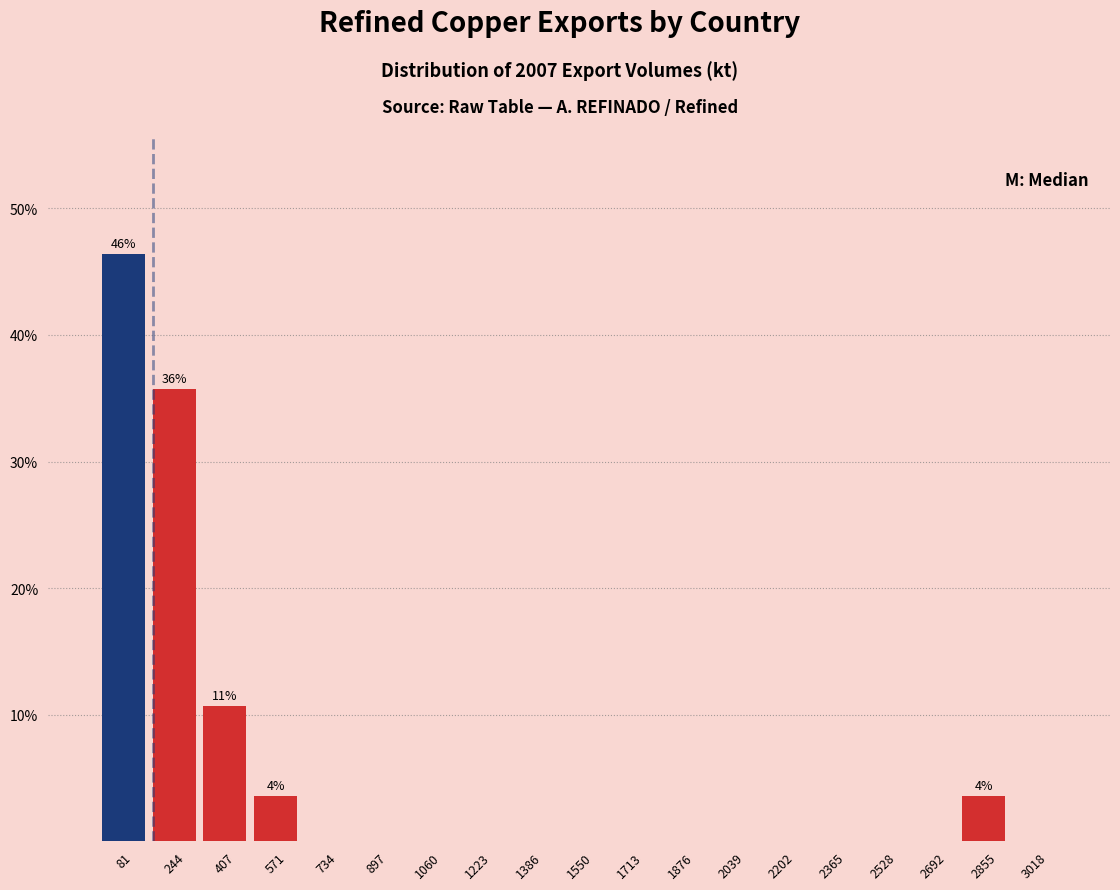

Over which range of the x-axis is the bar tallest?

0 to 160